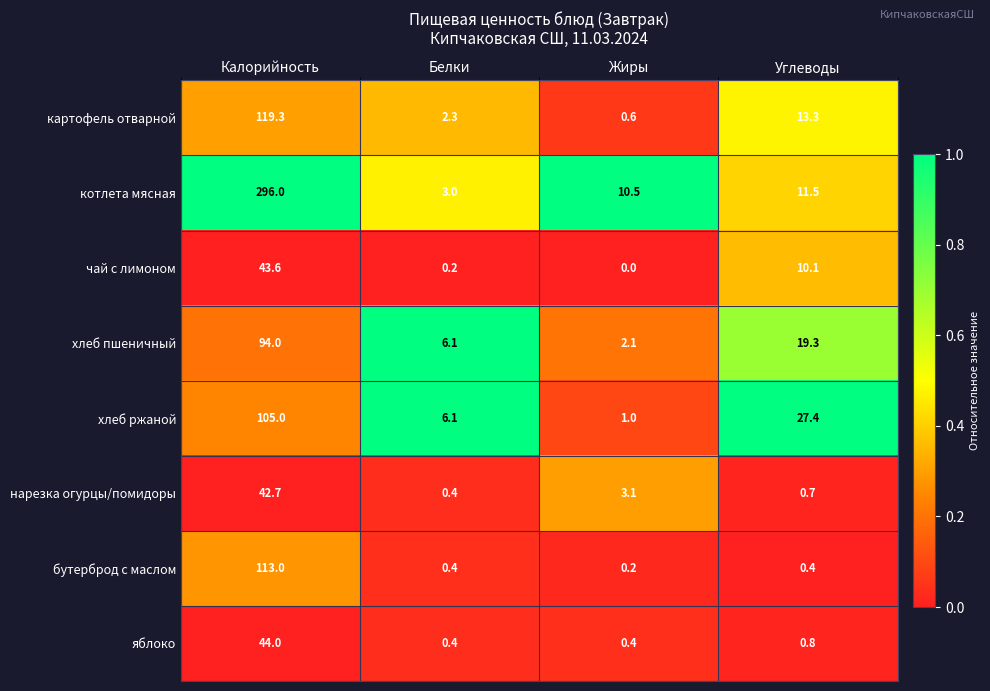

What is the difference between the maximum and minimum values in the картофель отварной series?

118.7